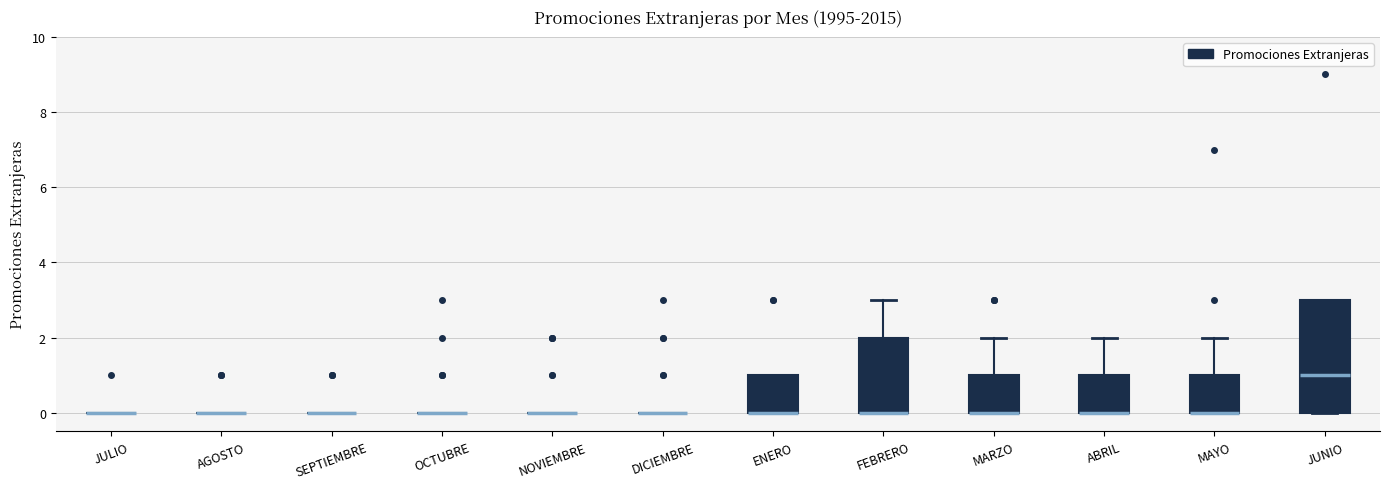

Comparing the boxes themselves (not the whiskers), which one is the tallest?

JUNIO